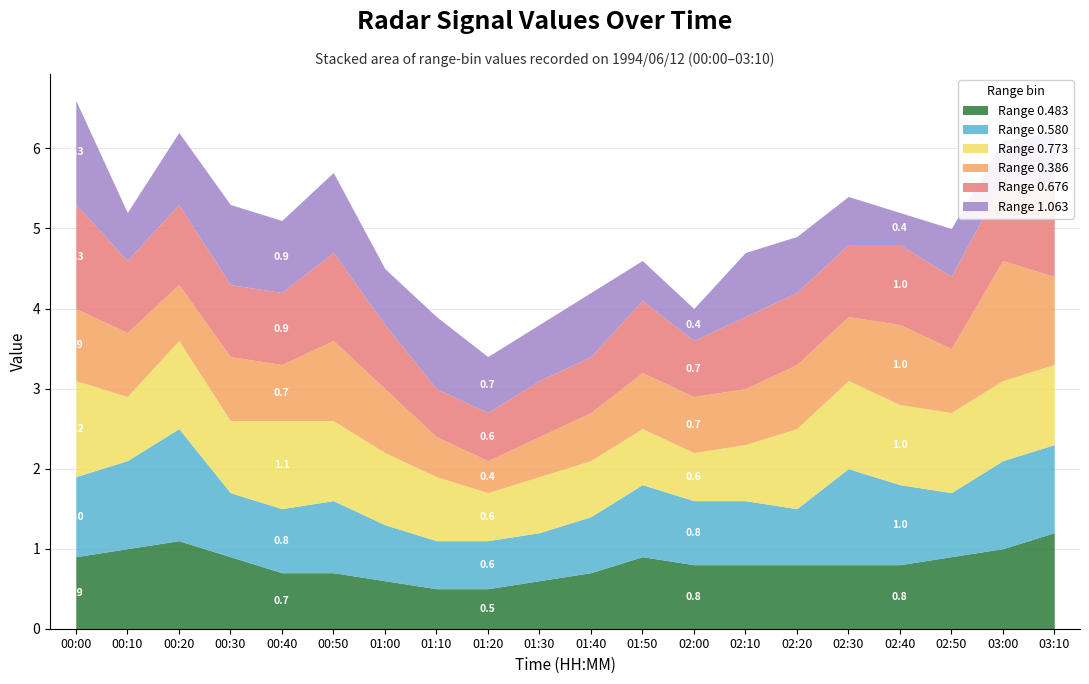

What are all the series names shown in the legend?

0.483, 0.580, 0.773, 0.386, 0.676, 1.063